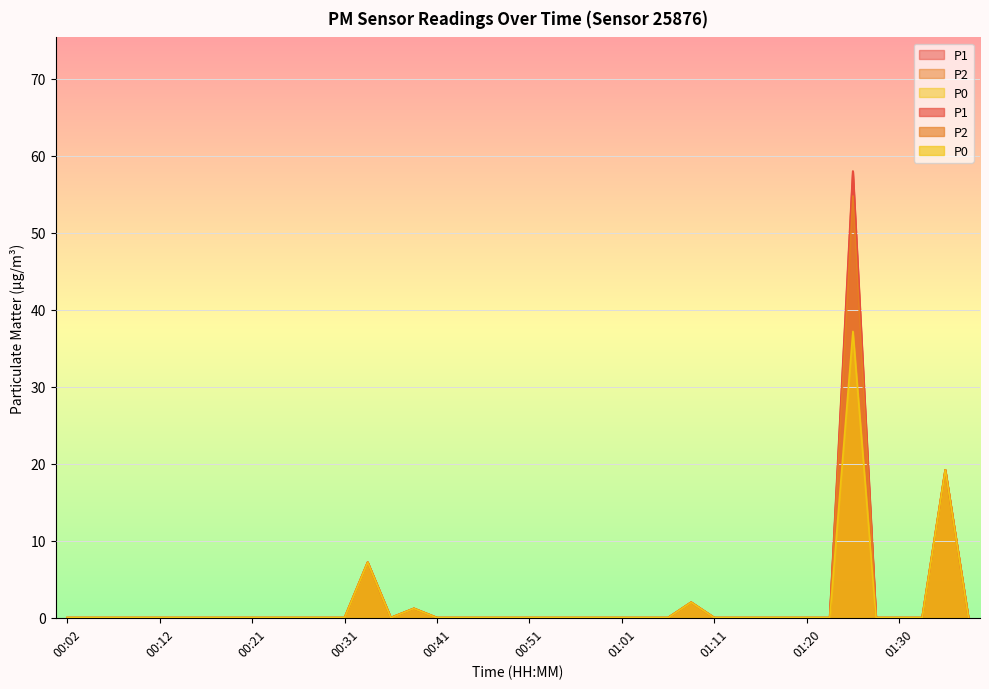

Between 00:24 and 00:46, which series saw the biggest shift?

P1